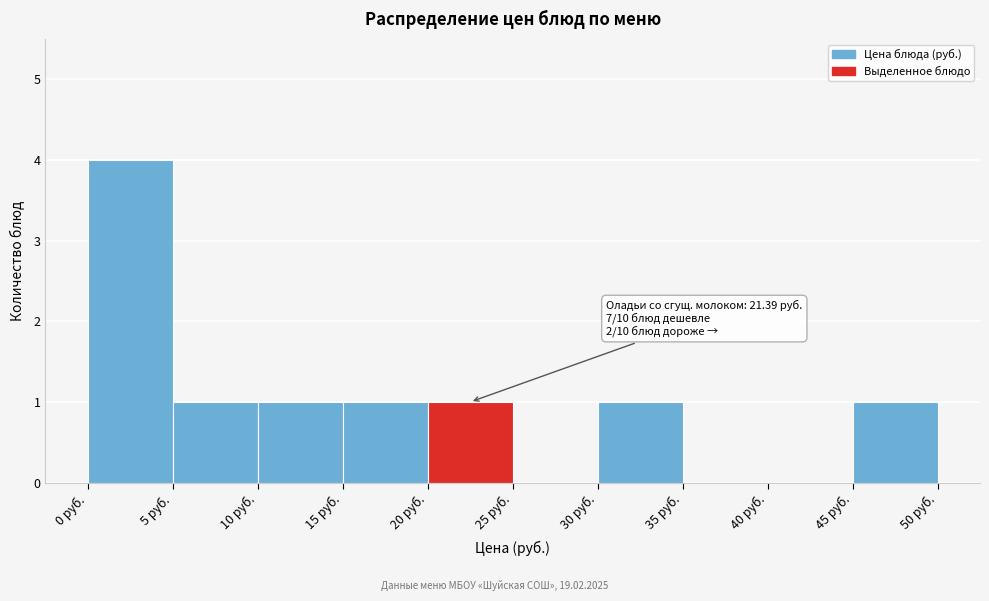

Over which range of the x-axis is the bar tallest?

0 to 5